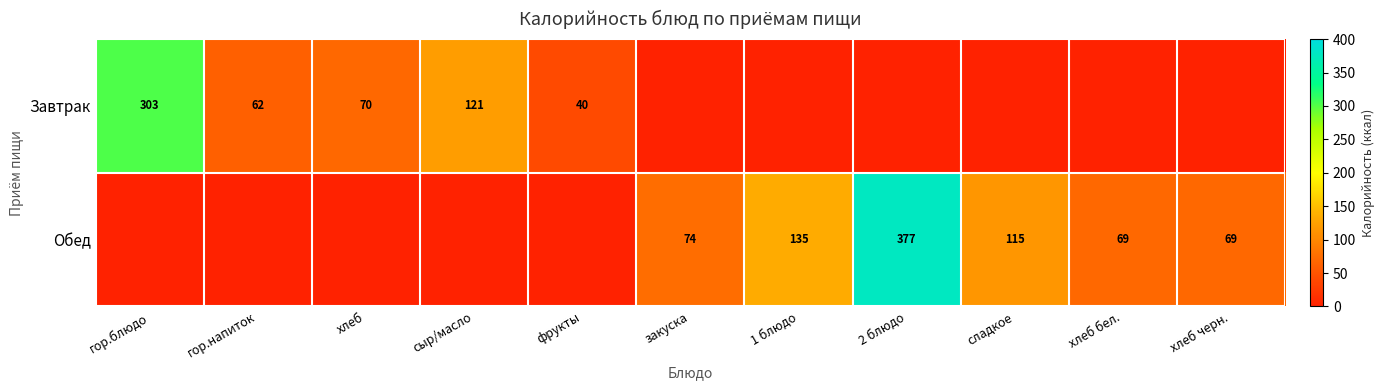

What is the sum of the Обед values at 2 блюдо and закуска?

451